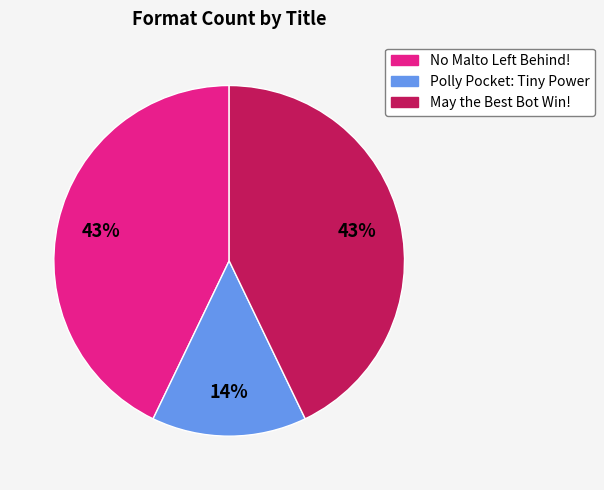

Which category has the smallest portion of the pie?

Polly Pocket: Tiny Power